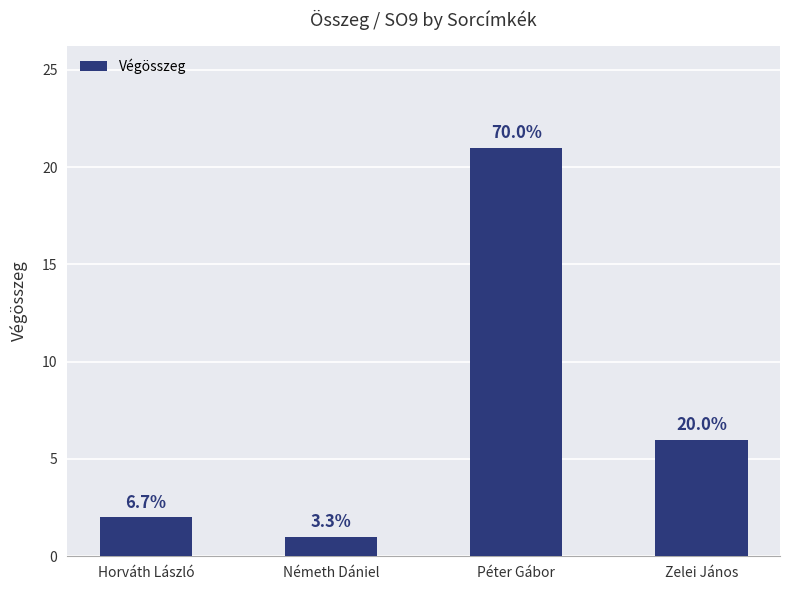

Are the bars horizontal?

No